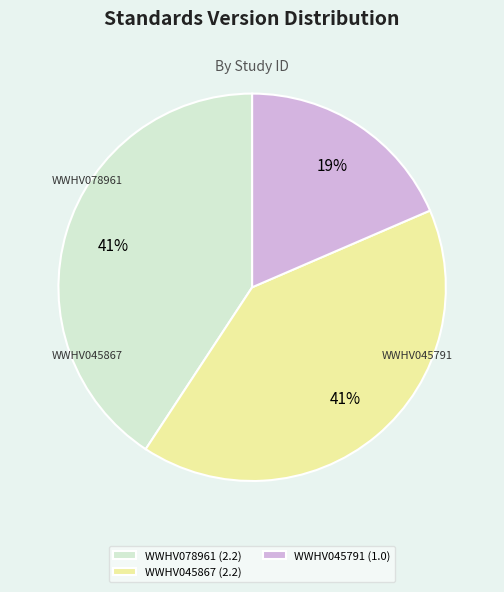

How much of the chart is everything except WWHV078961?

59.3%